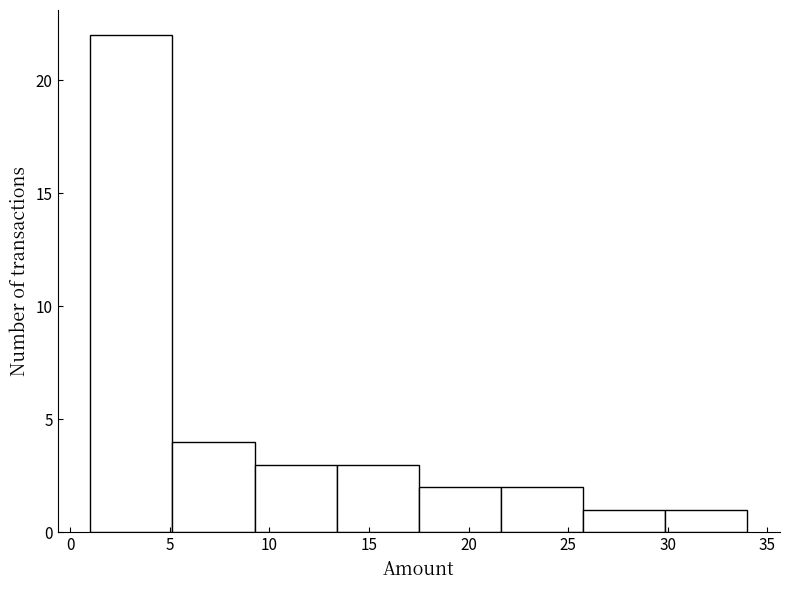

Reading left to right, transcribe this chart: for each bar, give the range it covers on the x-axis and its height. Neither the bar edges nor the heights are printed on the chart, so give them approximately, as read against the axes.

1.0 to 5.0: 22
5.0 to 9.5: 4
9.5 to 13.5: 3
13.5 to 17.5: 3
17.5 to 21.5: 2
21.5 to 26.0: 2
26.0 to 30.0: 1
30.0 to 34.0: 1